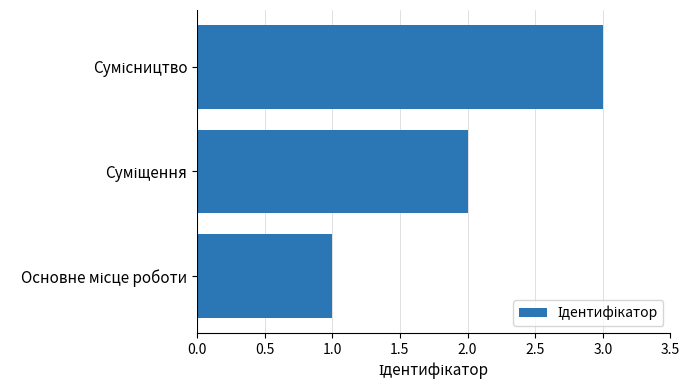

What is the sum of all values?

6